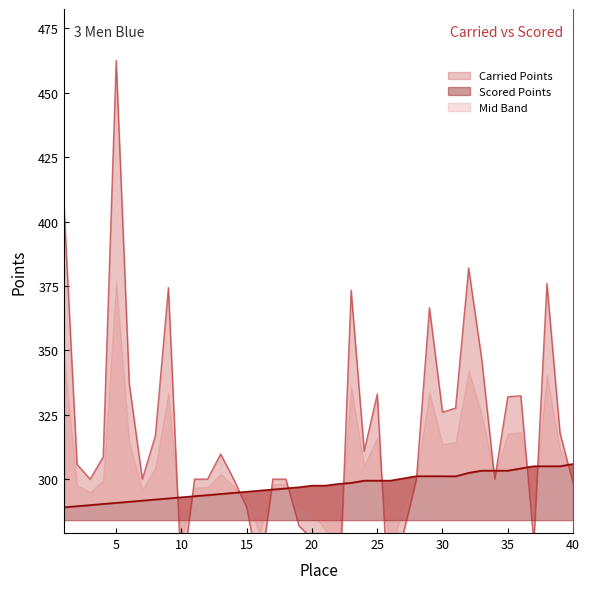

Between 10 and 35, which is larger?

35